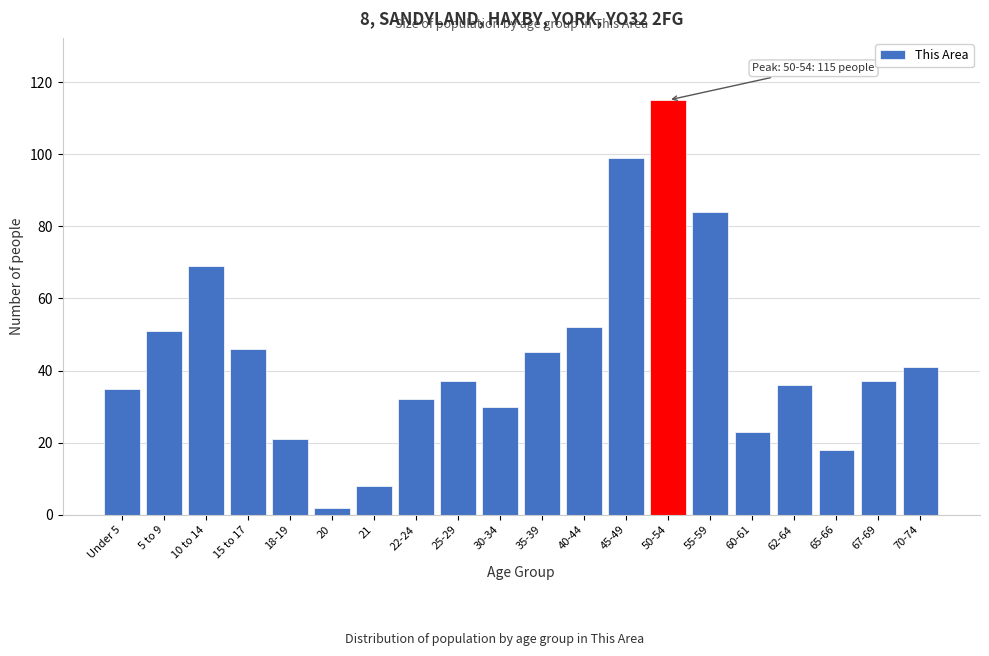

Reading left to right, transcribe all the data shown in this chart.

35	51	69	46	21	2	8	32	37	30	45	52	99	115	84	23	36	18	37	41